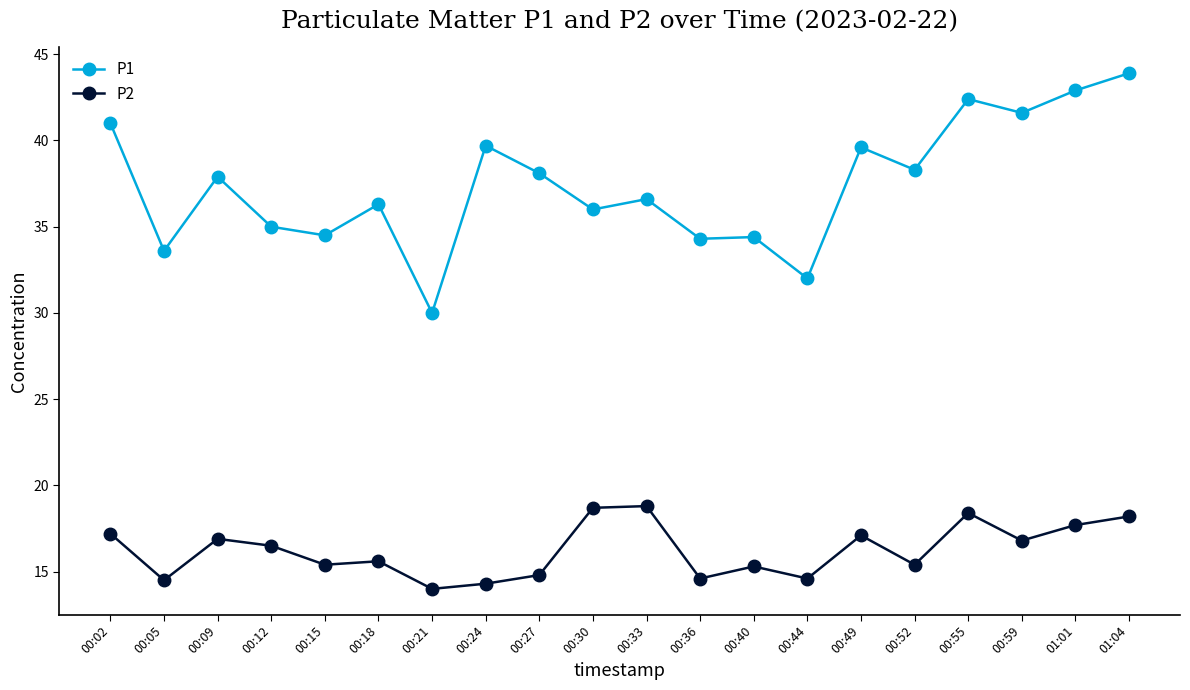

True or false: P2 and P1 intersect in this chart.

False